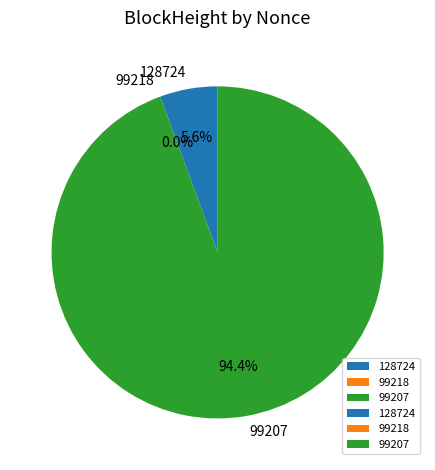

Which slice is the smallest?

99218